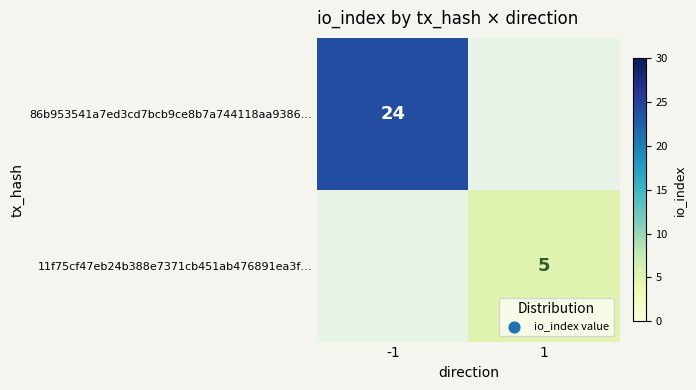

What is the greatest value displayed?

24.0